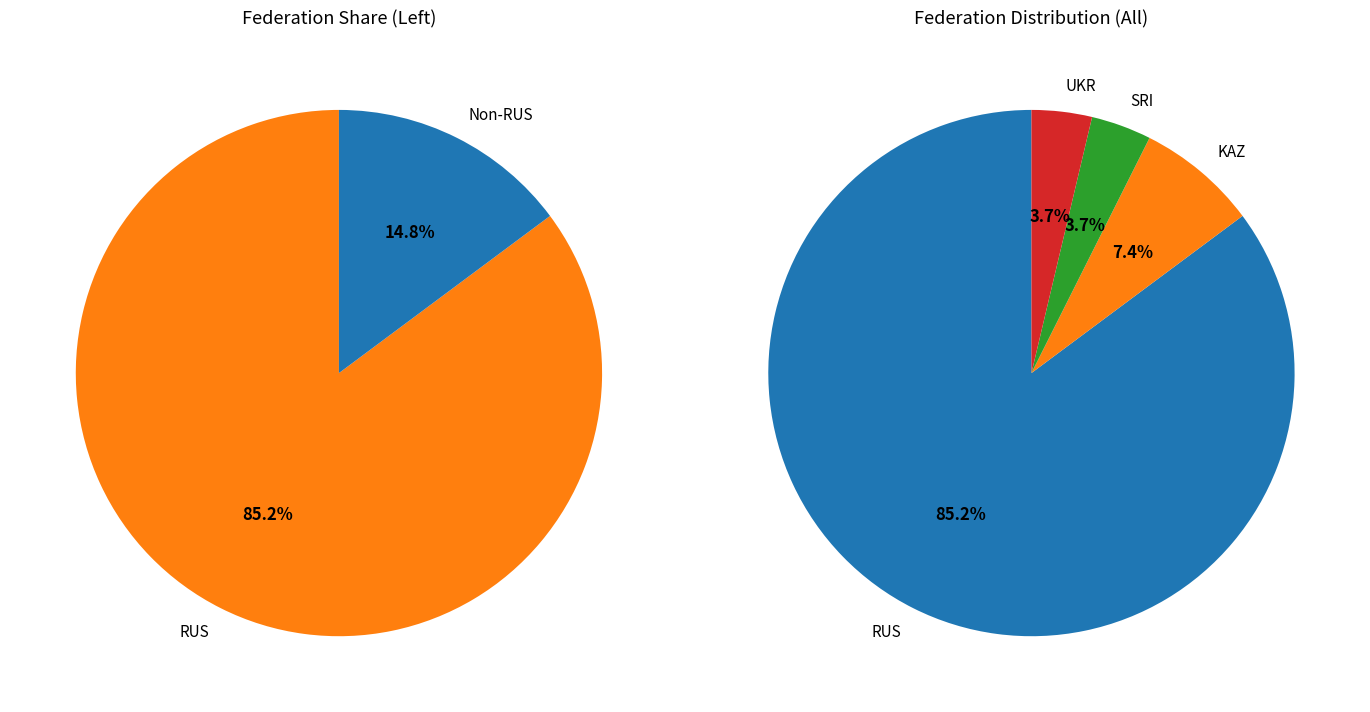

Which slice represents more than half of the pie?

RUS